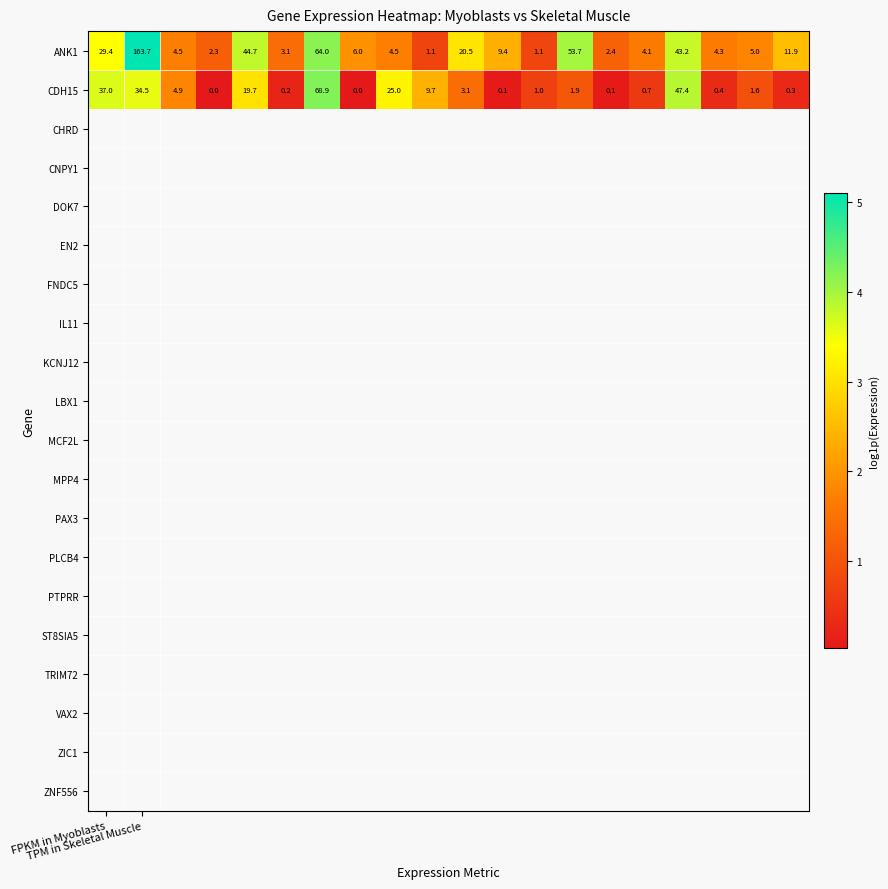

What is the maximum value for CDH15?

68.9